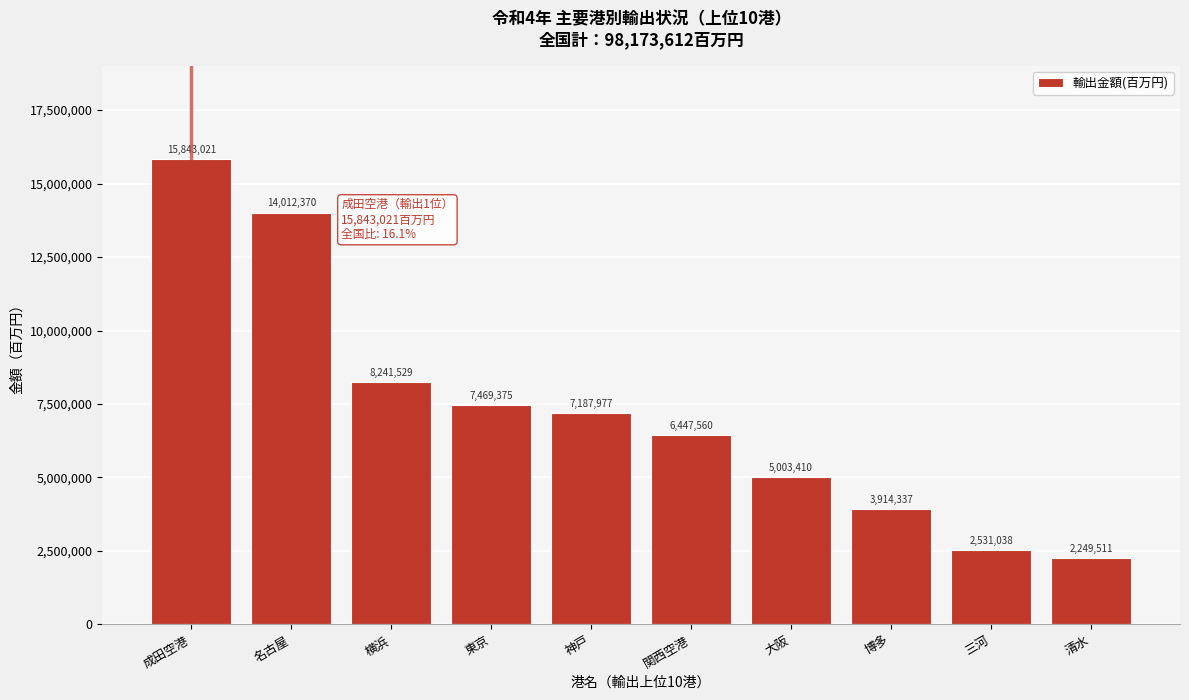

Reading right to left, extract all data points from this chart.

清水=2249511	三河=2531038	博多=3914337	大阪=5003410	関西空港=6447560	神戸=7187977	東京=7469375	横浜=8241529	名古屋=14012370	成田空港=15843021